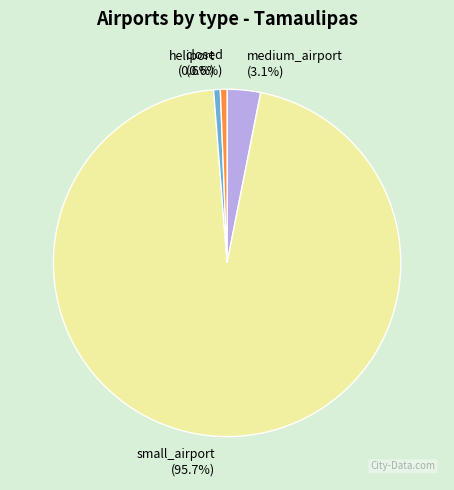

Does any single category account for the majority?

Yes